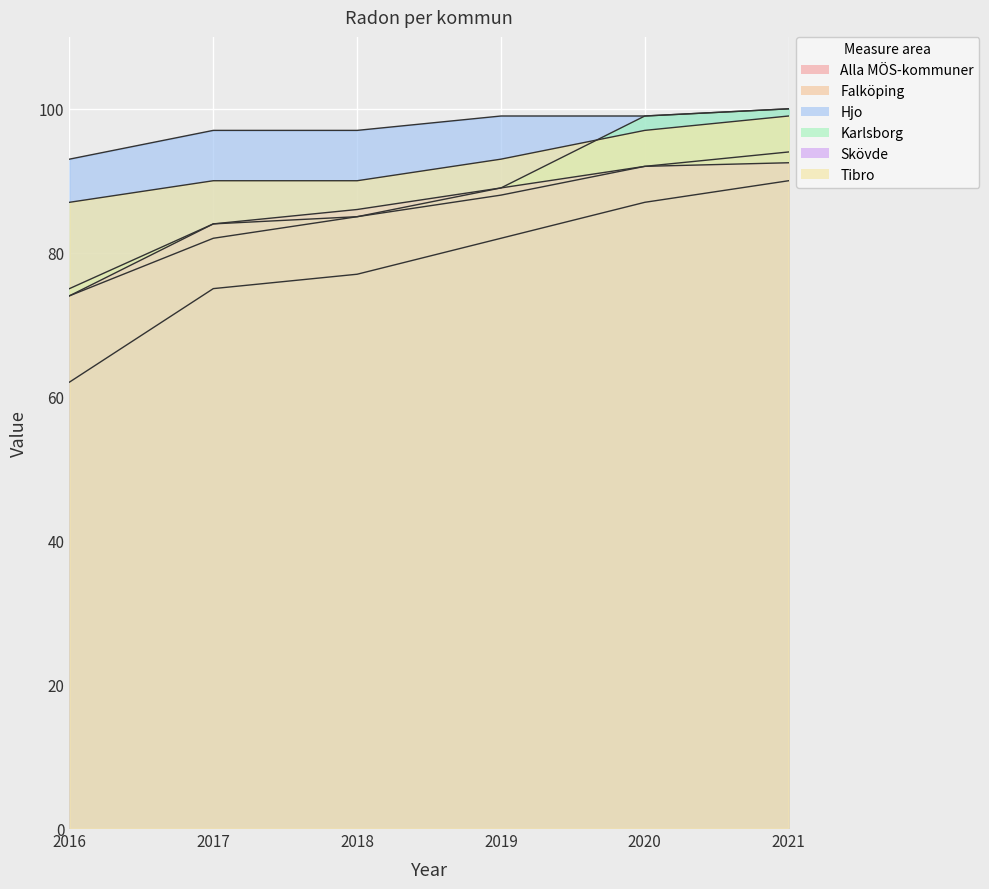

What is the approximate value of Tibro at 2019?

93.0